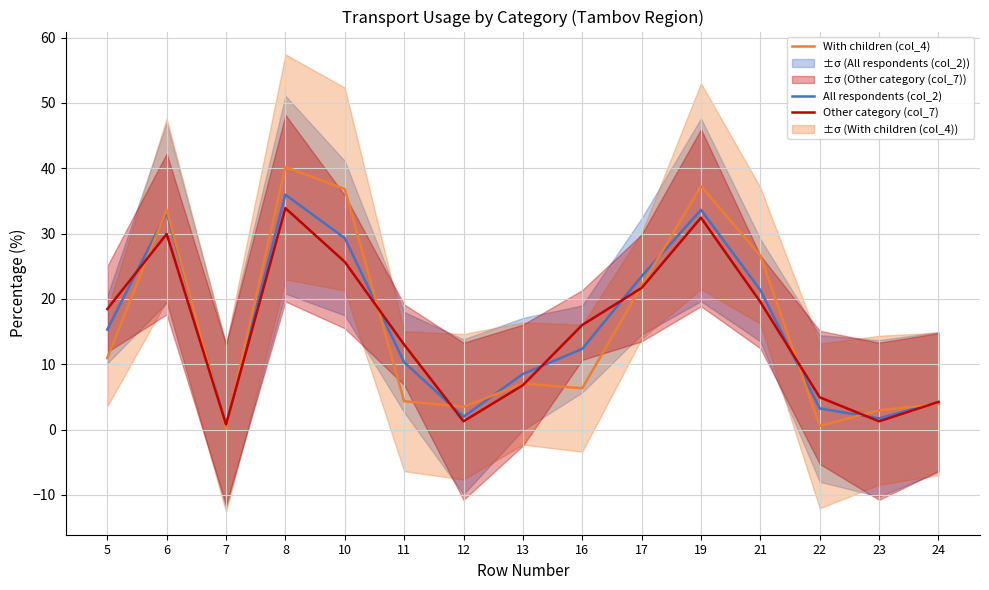

What are all the series names shown in the legend?

All respondents (col_2), With children (col_4), Other category (col_7)